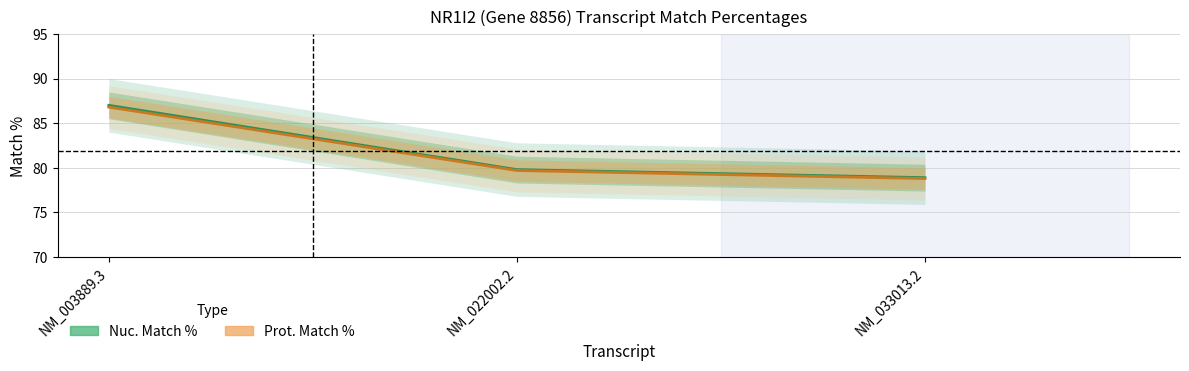

Which category has the highest value in the Nuc. Match % series?

NM_003889.3